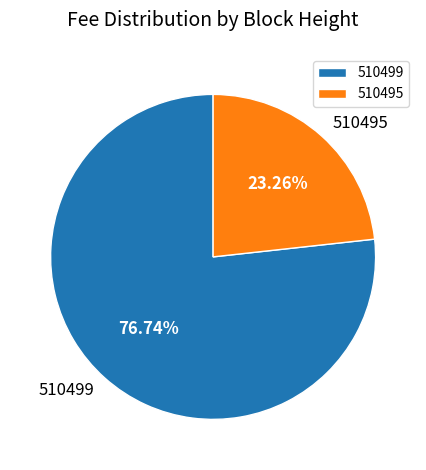

The 510499 slice represents 71% of the pie. True or false?

False